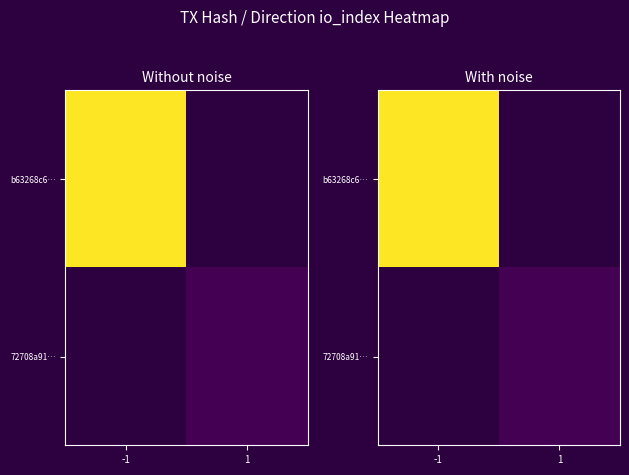

Count the number of data series in this chart.

2